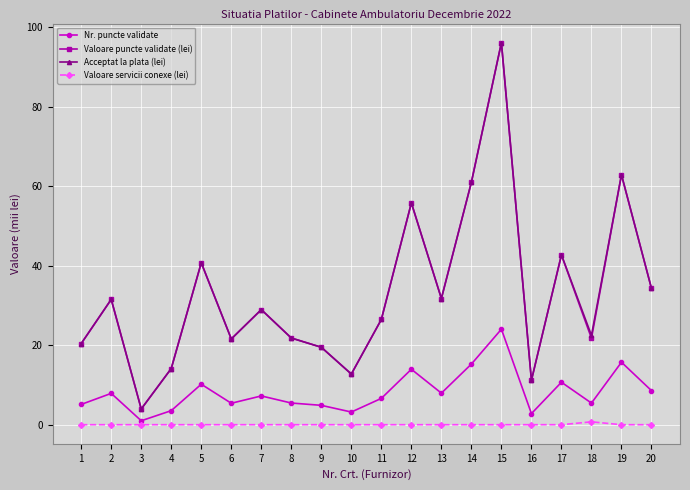

Is it true that Acceptat la plata (lei) equals 20.4 at 1?

True